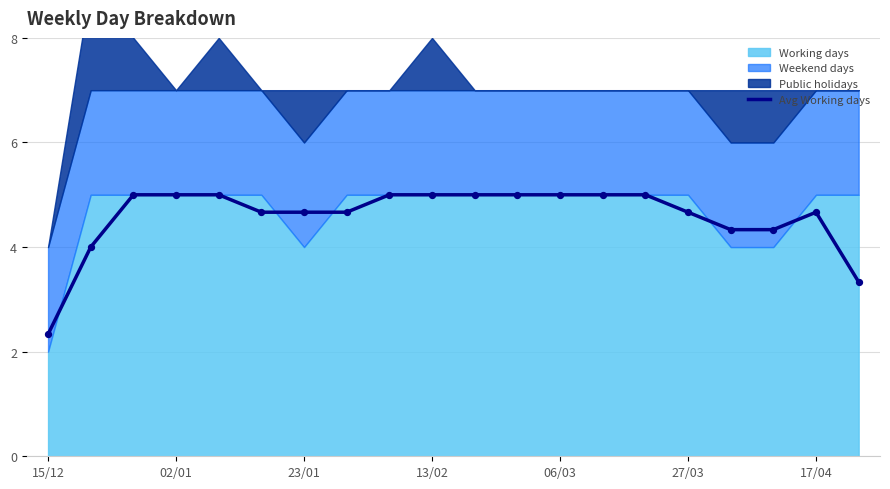

What is the change in value from 15/12 to 10?

+2.7